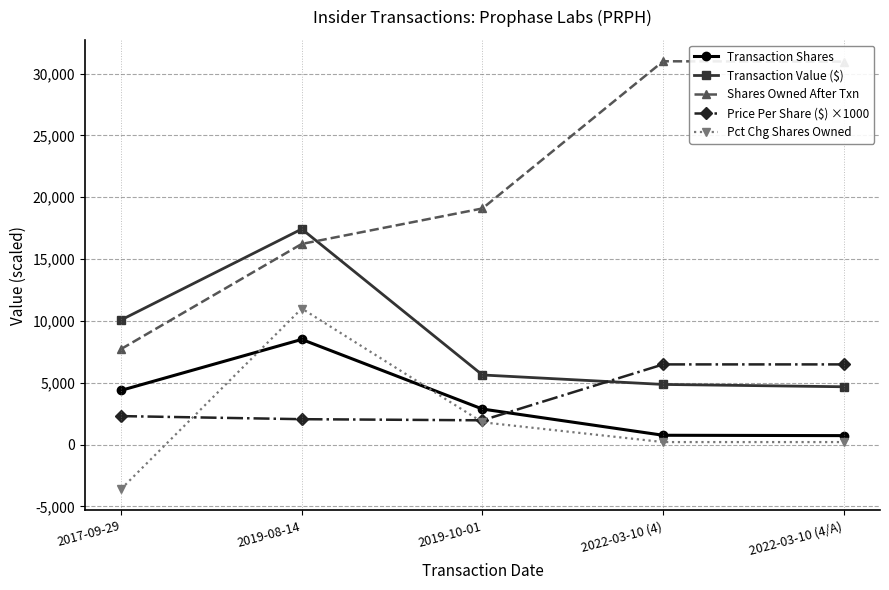

How many intersections are there between Price Per Share ($) ×1000 and Transaction Value ($)?

1